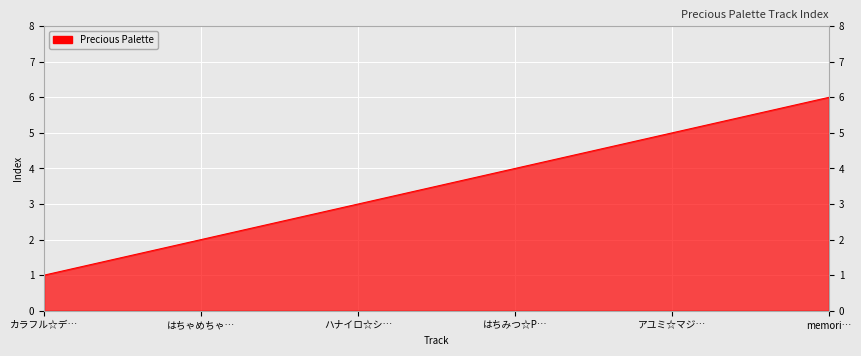

The chart shows a value of 2 at はちゃめちゃ…. True or false?

True